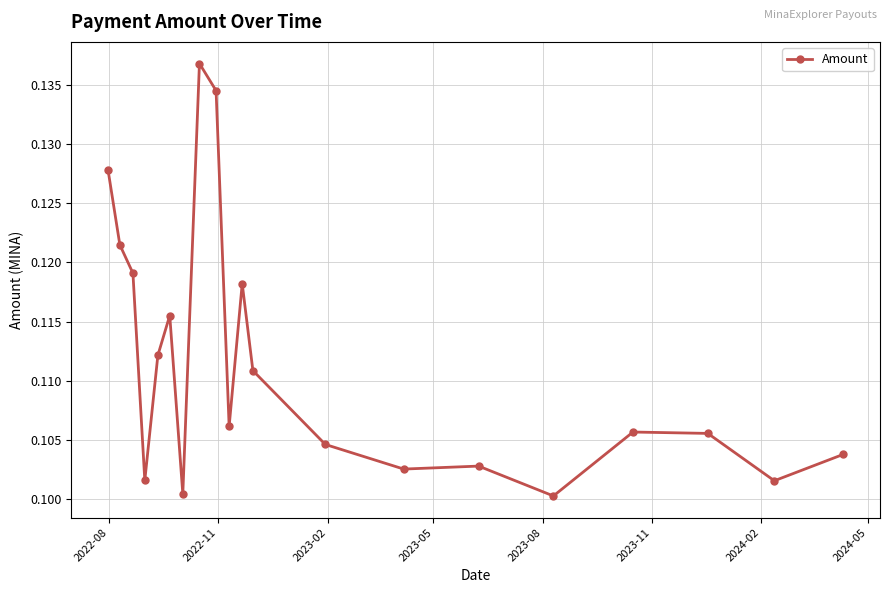

Does the chart display data point markers on the line(s)?

Yes